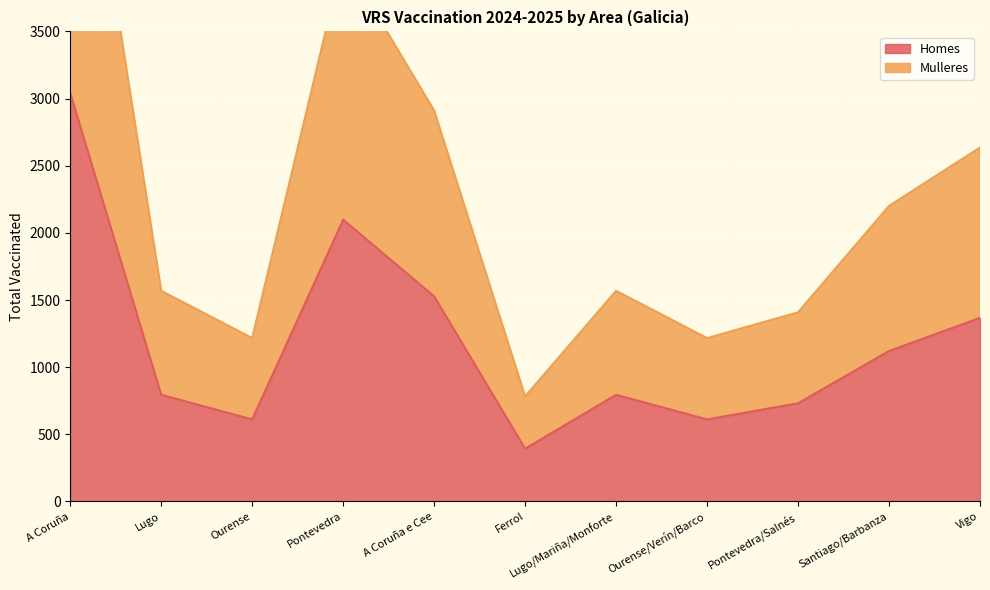

At which label does Homes reach its peak?

A Coruña